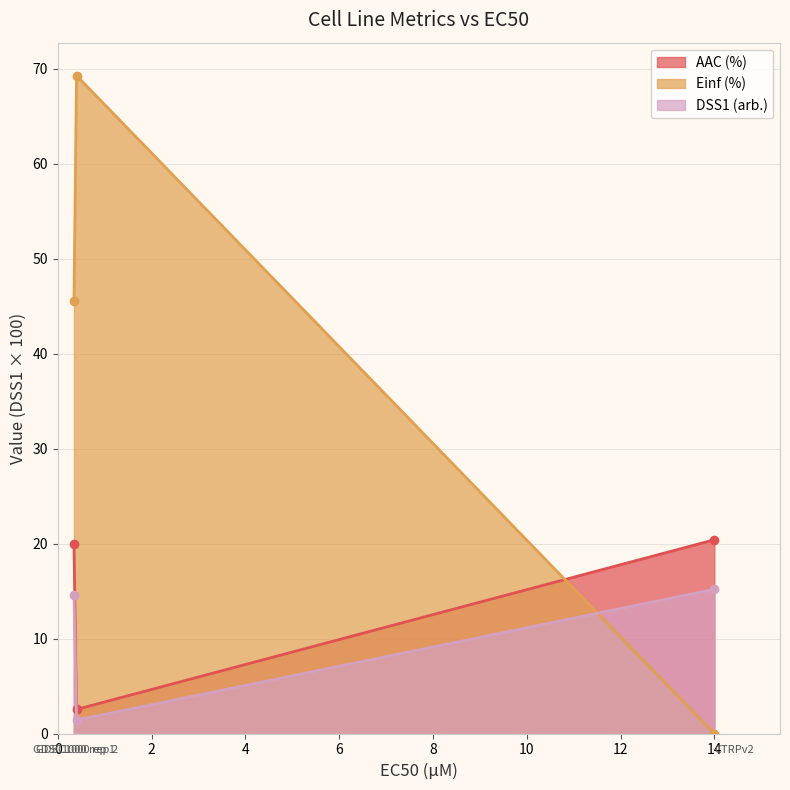

What is the approximate value of DSS1 (arb.) at GDSC1000 rep 2?

1.4